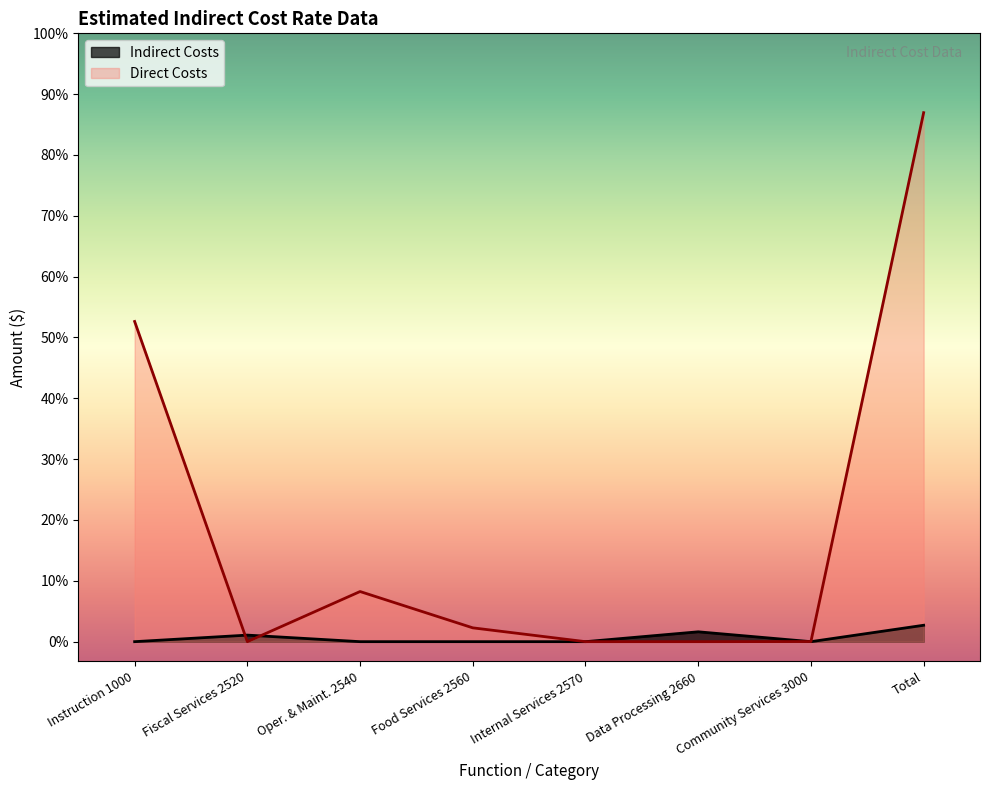

Which series has the widest spread of values?

Direct Costs